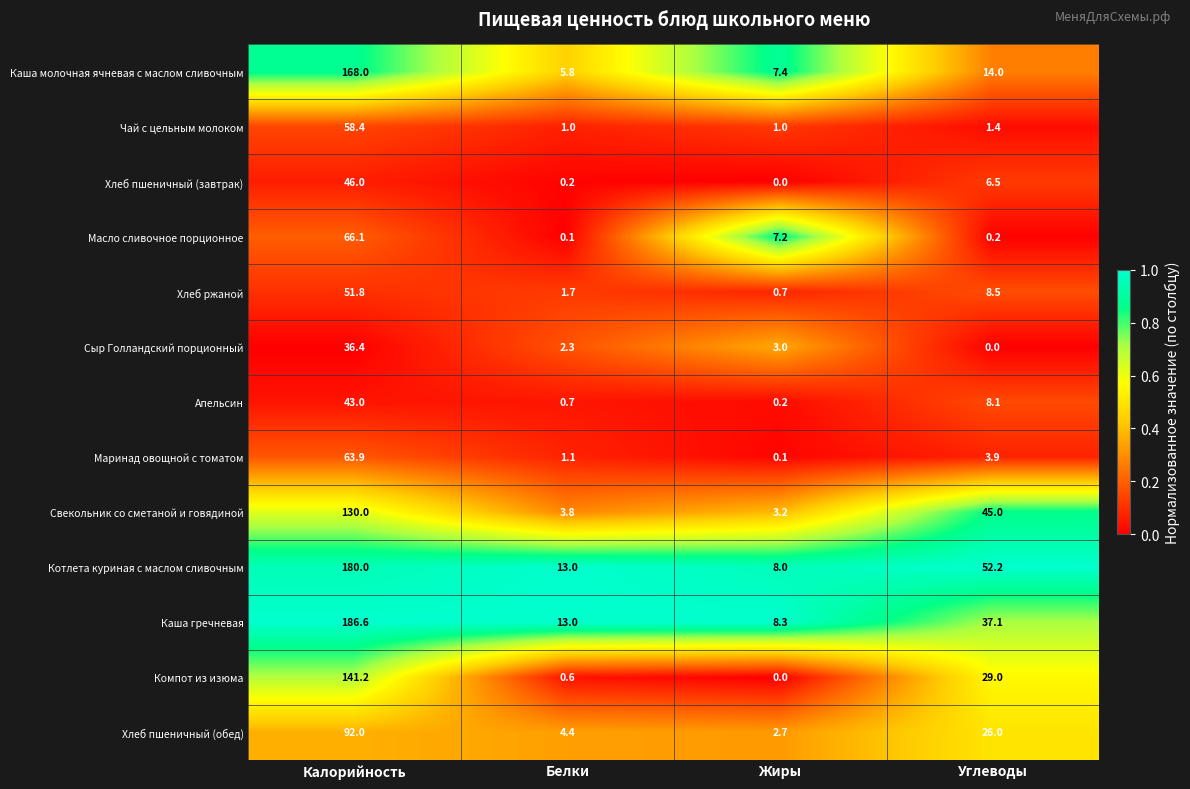

Read the Маринад овощной с томатом value at Углеводы.

3.9